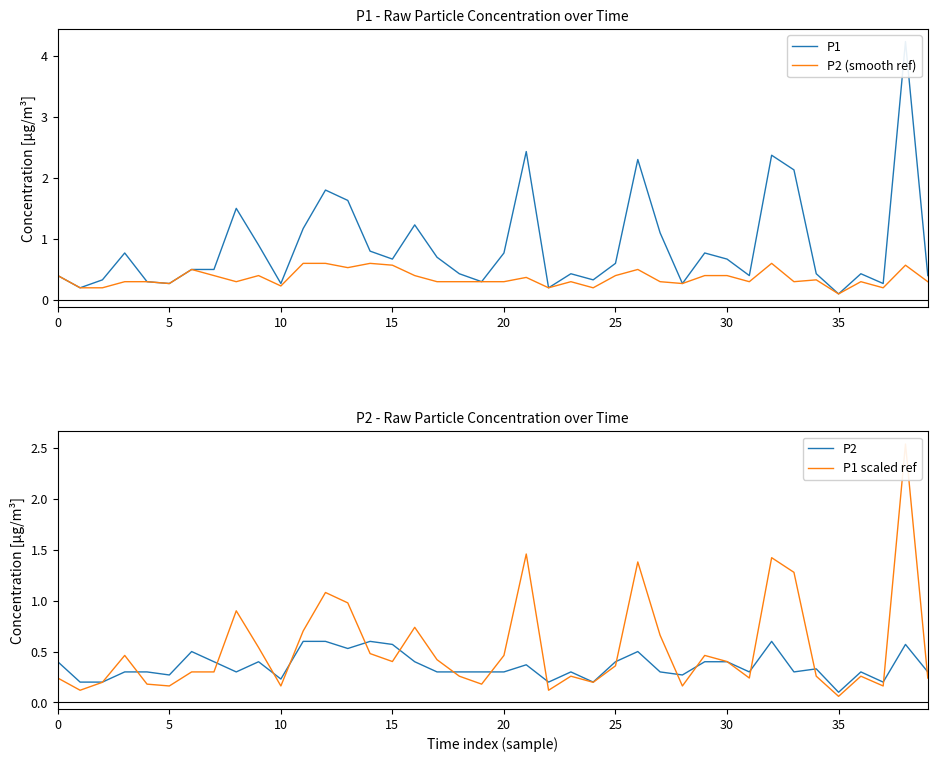

Which series has the largest range (max minus min)?

P1